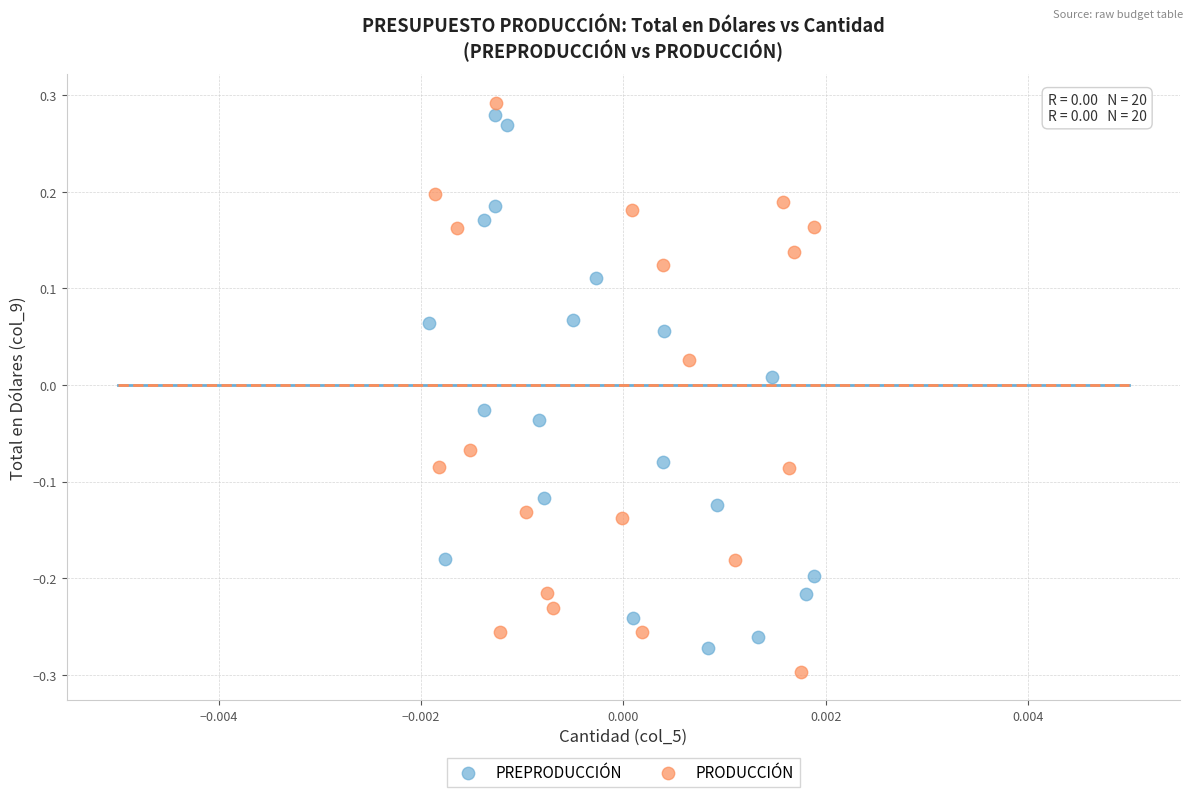

Which series contains the highest Y value?

PRODUCCIÓN